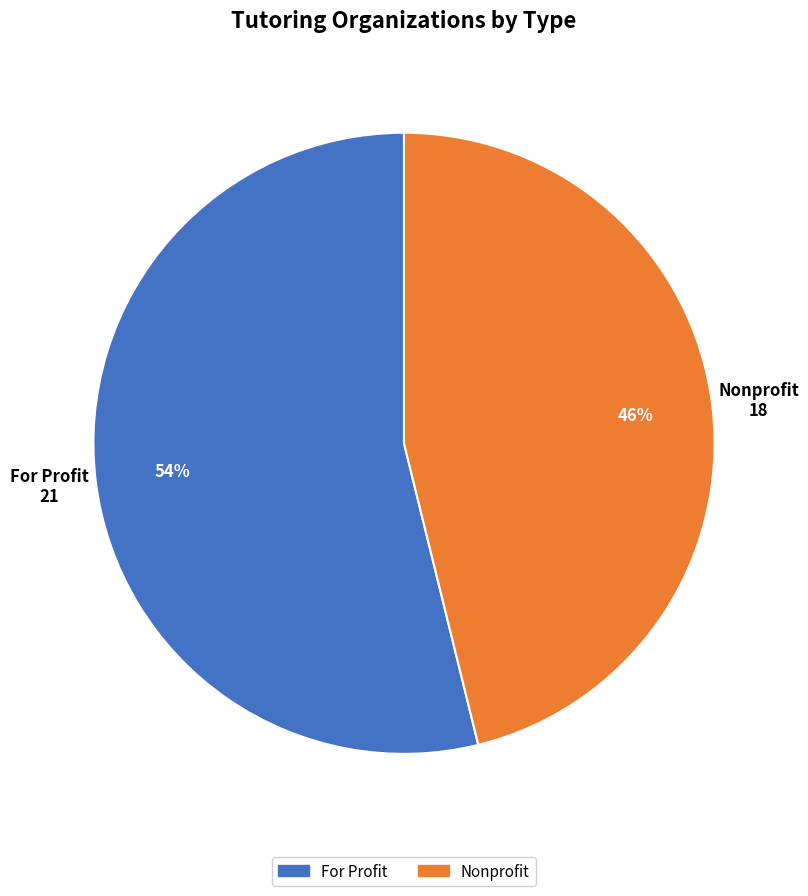

The Nonprofit slice represents 55% of the pie. True or false?

False